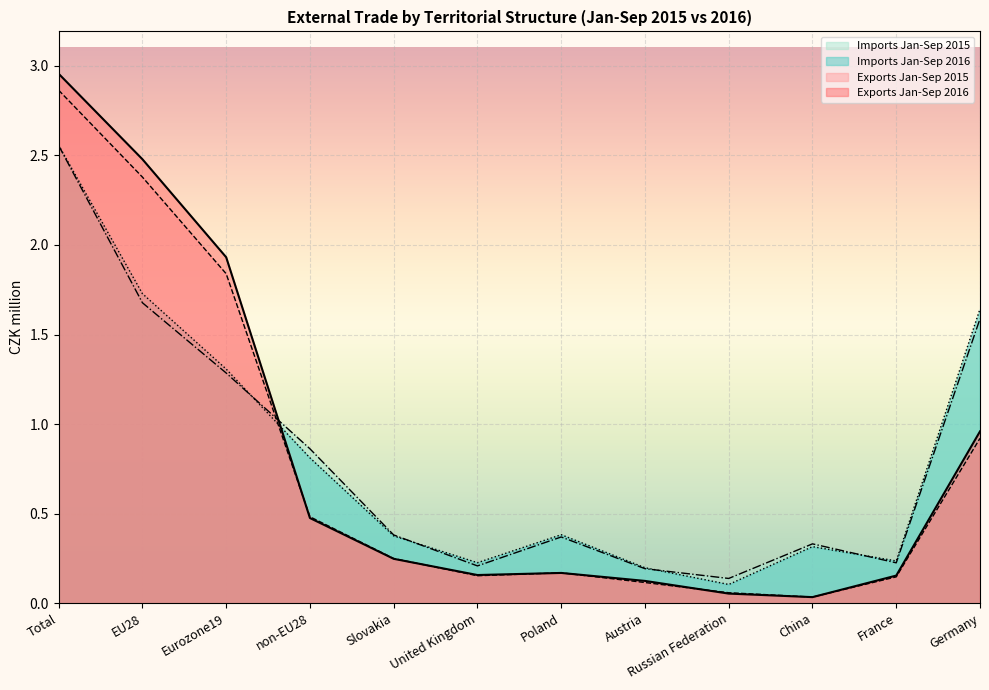

What are all the series names shown in the legend?

Imports Jan-Sep 2015, Imports Jan-Sep 2016, Exports Jan-Sep 2015, Exports Jan-Sep 2016